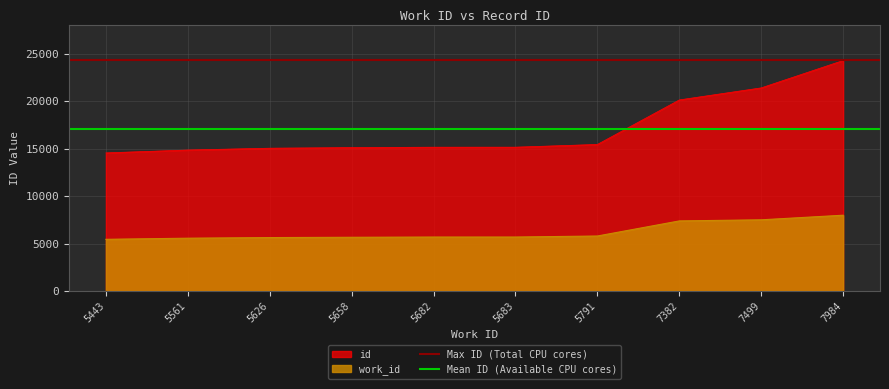

True or false: work_id and id intersect in this chart.

False